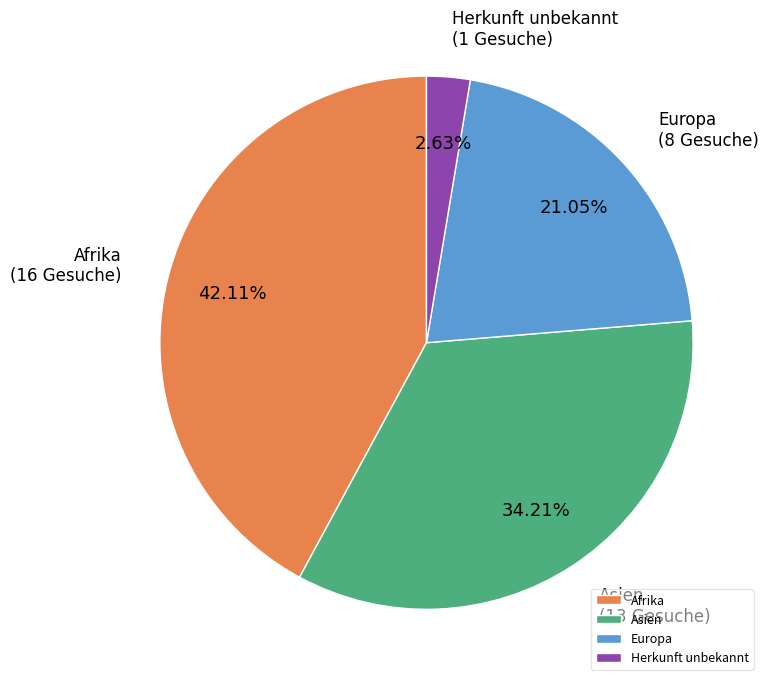

Does Afrika represent more than half of the total?

No